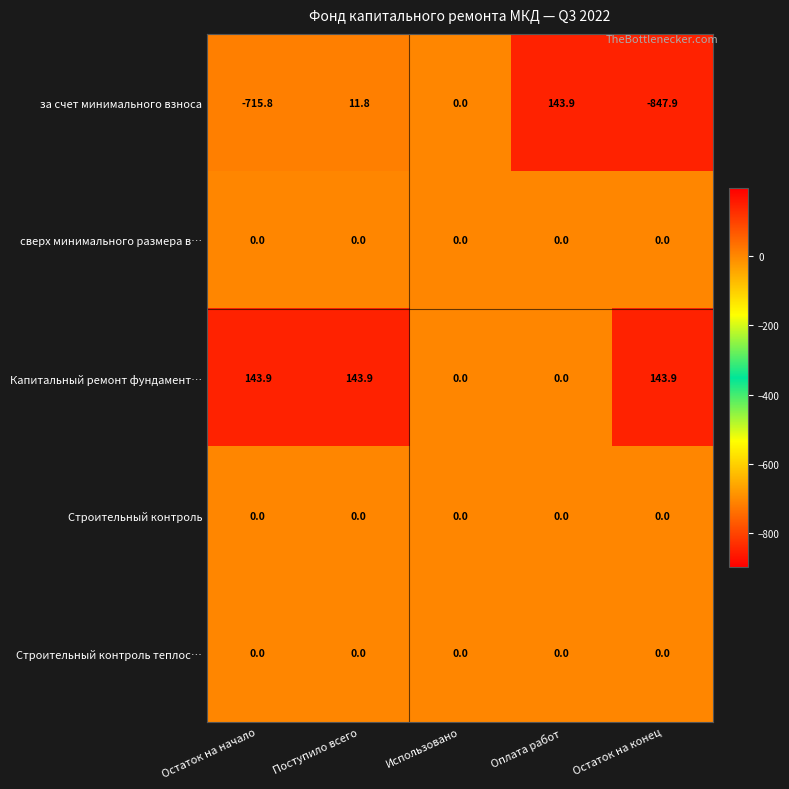

Between Оплата работ and Остаток на конец, which series saw the biggest shift?

за счет минимального взноса